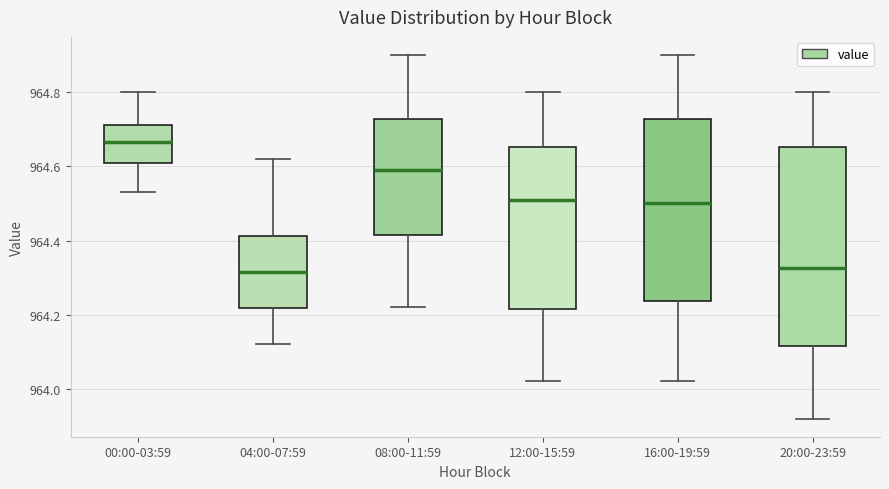

Where does the lower whisker of the box for 08:00-11:59 end on the y-axis? The values are not printed on the chart, so give them approximately, as read against the axis.

964.22